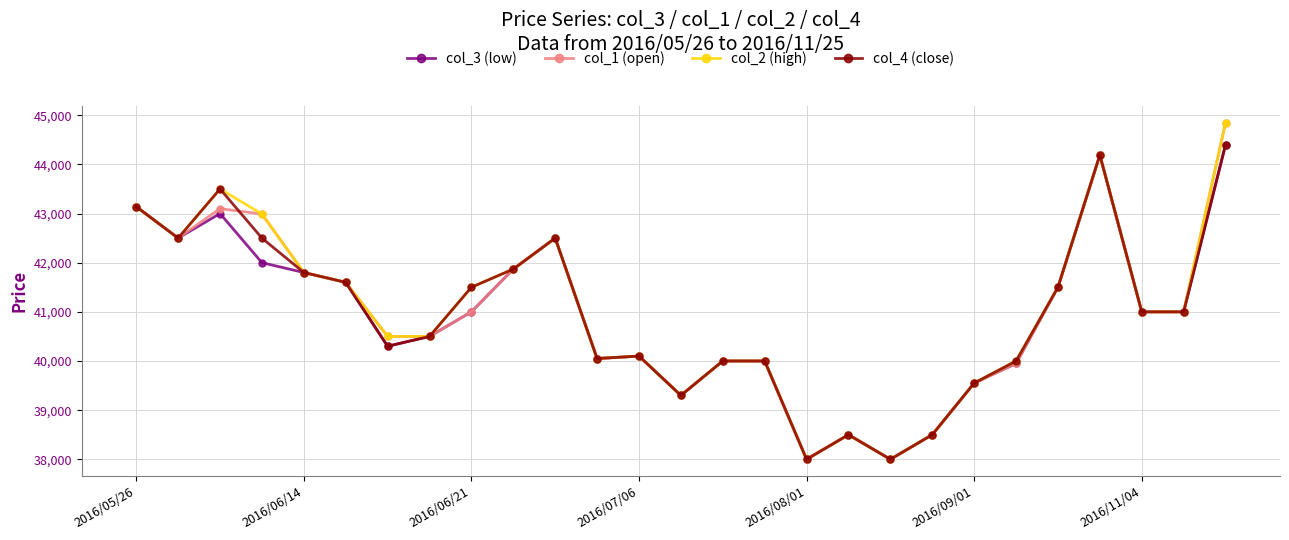

At how many categories does at least one series exceed 38919?

23